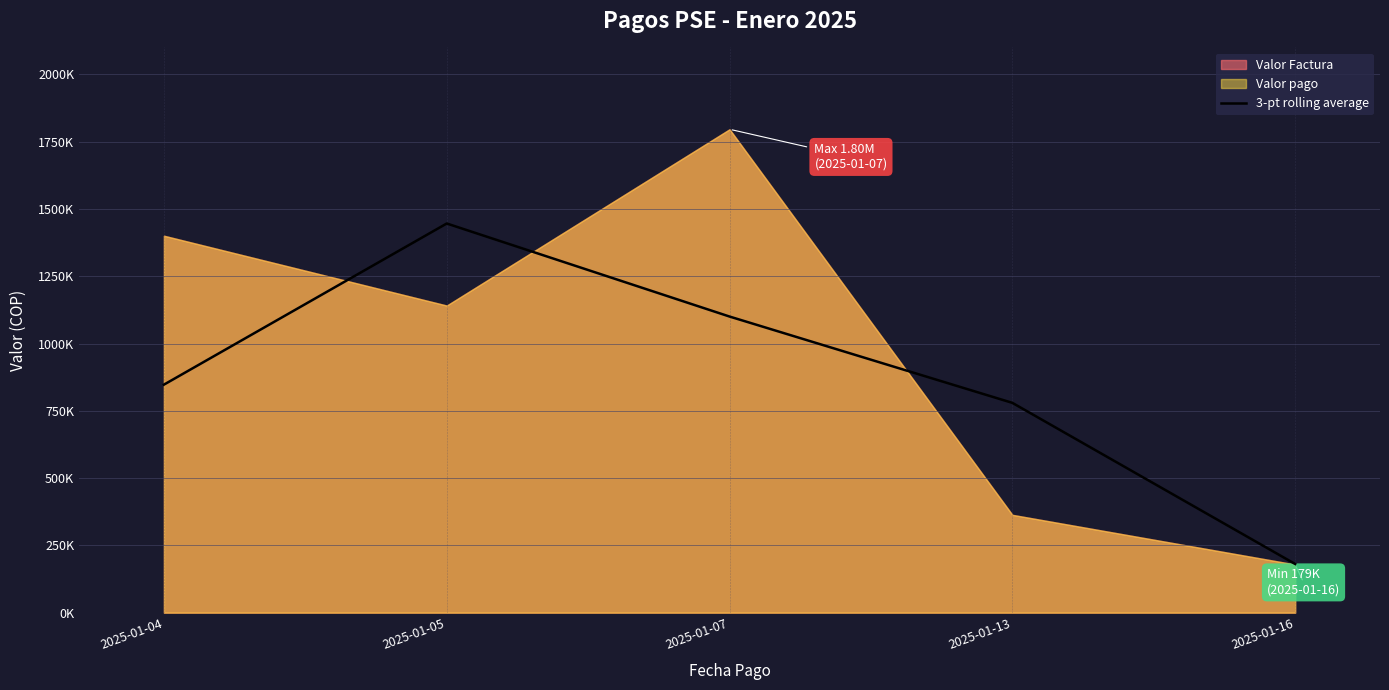

True or false: the data shows 779519.7 at 2025-01-13.

True